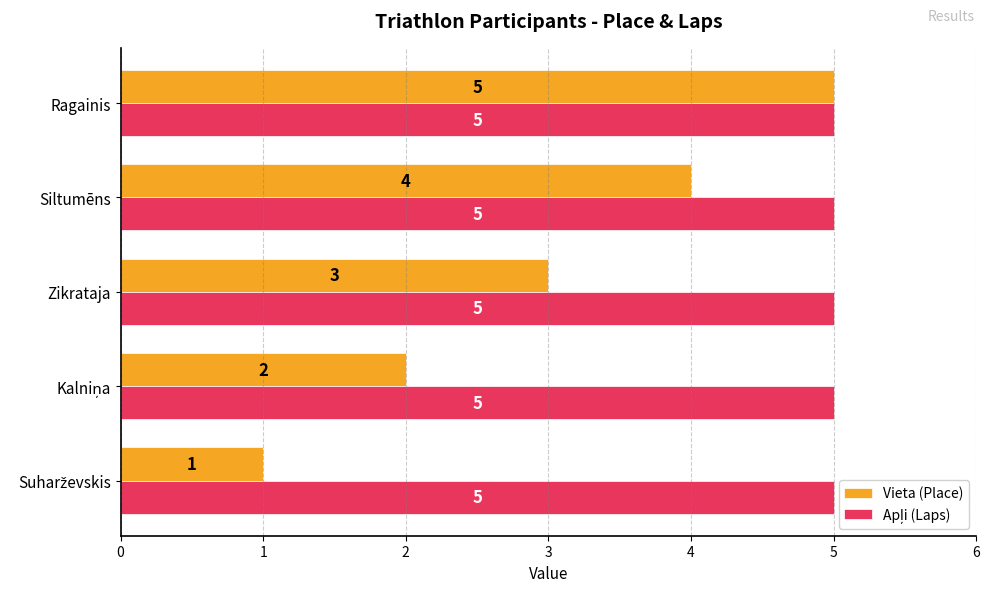

The Vieta (Place) series shows 4 at Siltumēns. True or false?

True